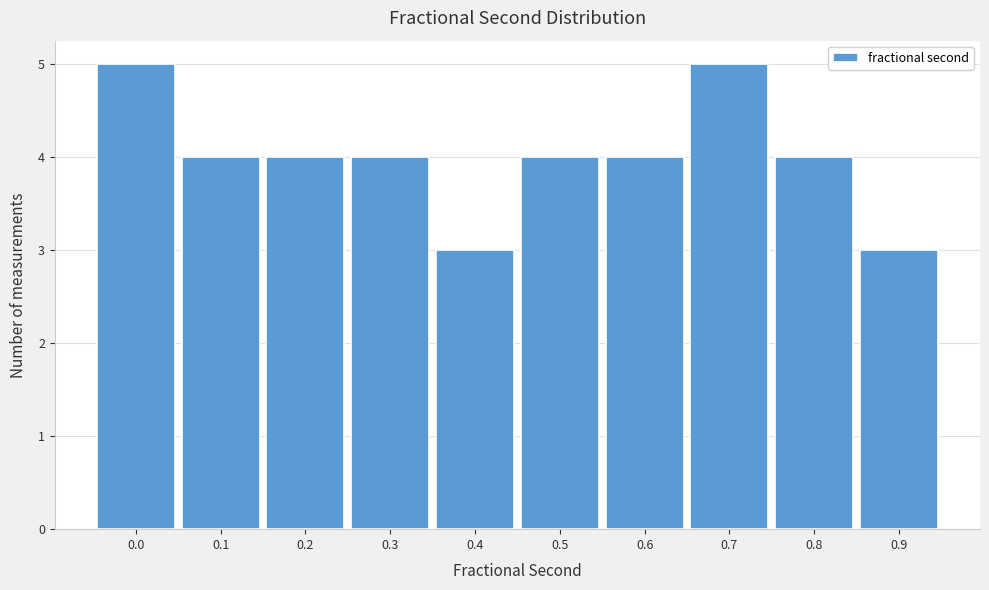

Reading left to right, what are all the values shown in this chart?

5	4	4	4	3	4	4	5	4	3